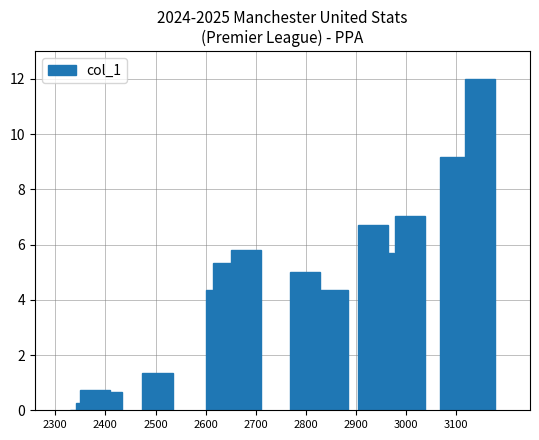

What is the sum of all values?

70.9